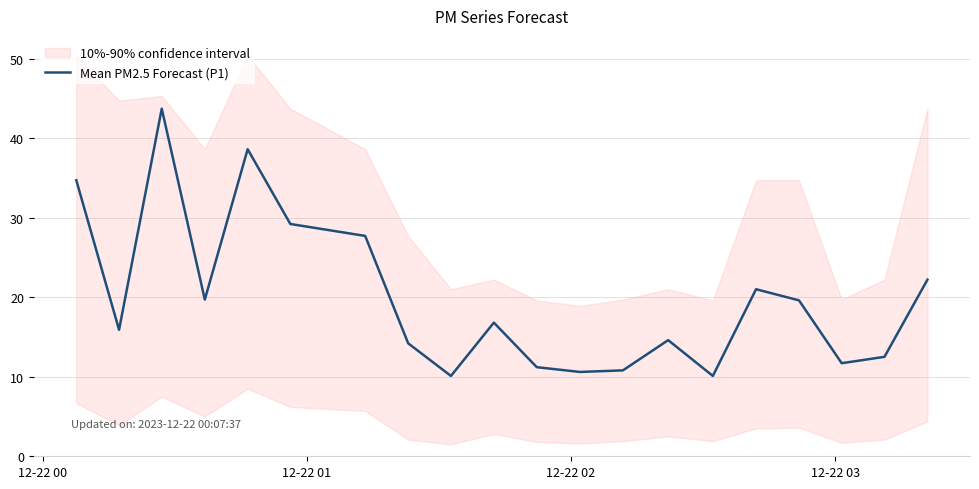

What is the maximum value for Mean PM2.5 Forecast (P1)?

43.7